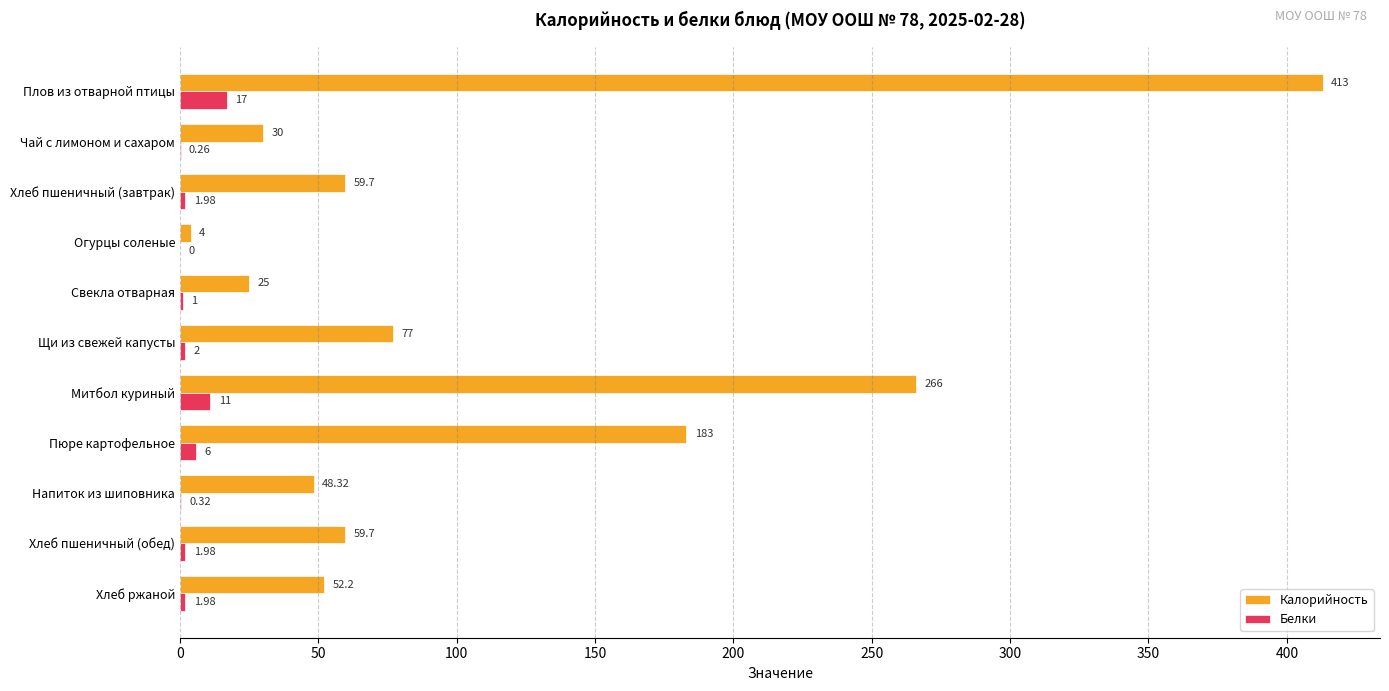

Which series changed the most between Огурцы соленые and Митбол куриный?

Калорийность